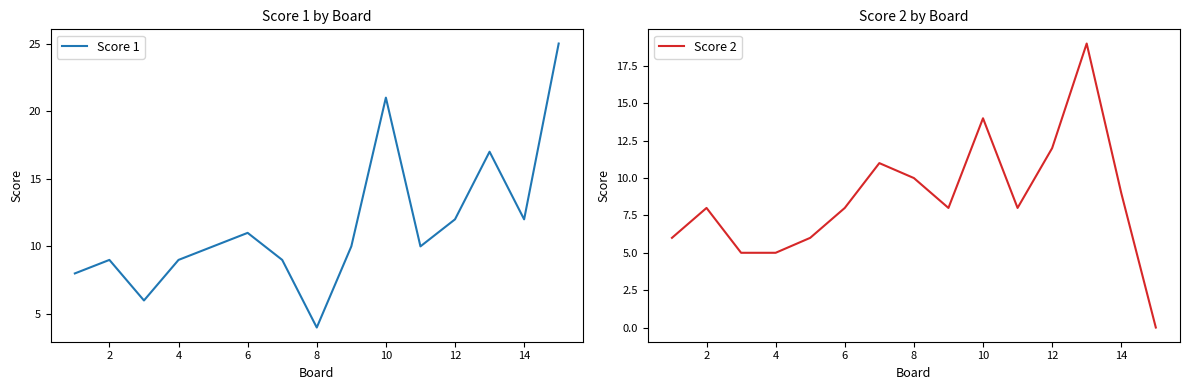

True or false: Score 1 has a value of 9 at 2.

True